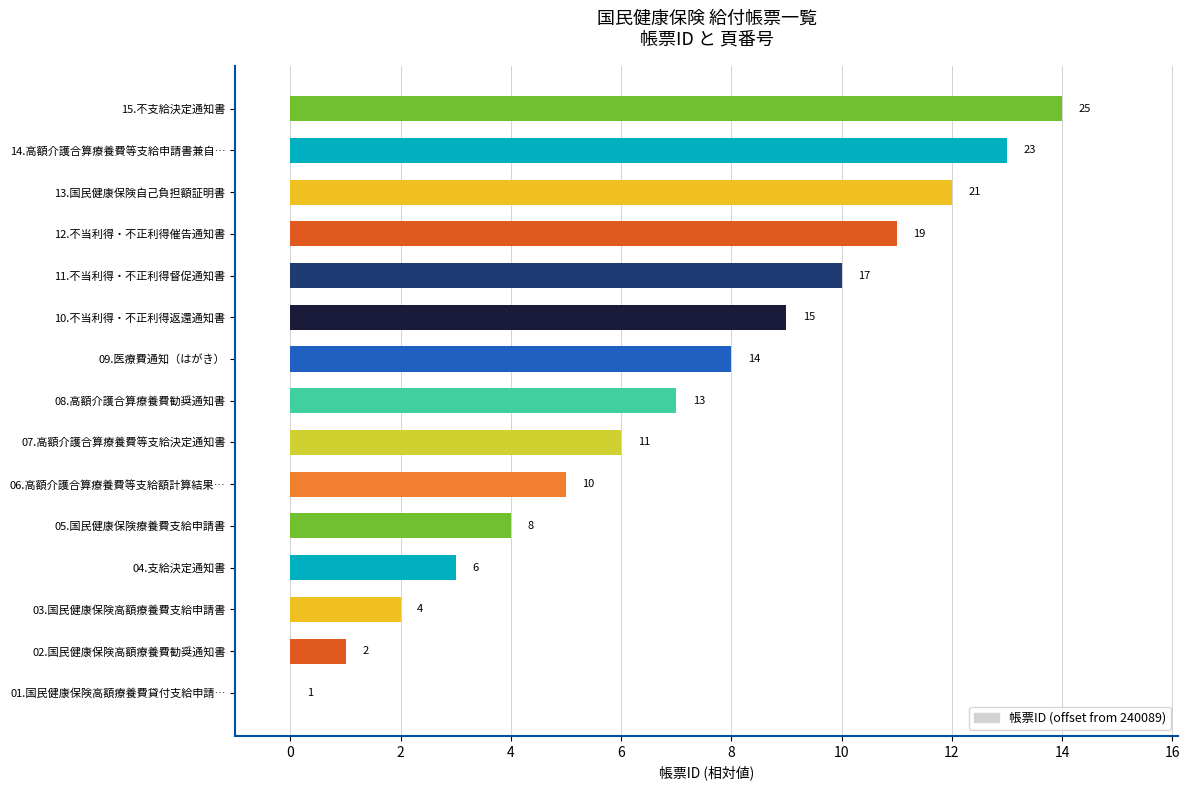

Where is the data nearest to the value 7?

08.高額介護合算療養費勧奨通知書